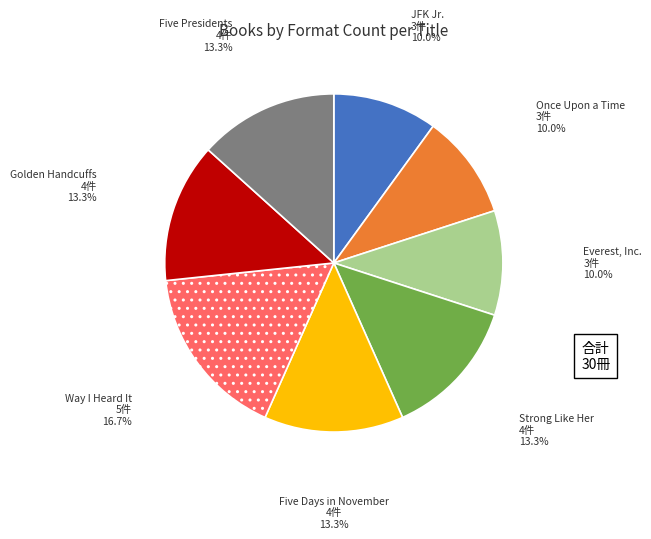

To the nearest percent, what percentage of the pie is JFK Jr.?

10%